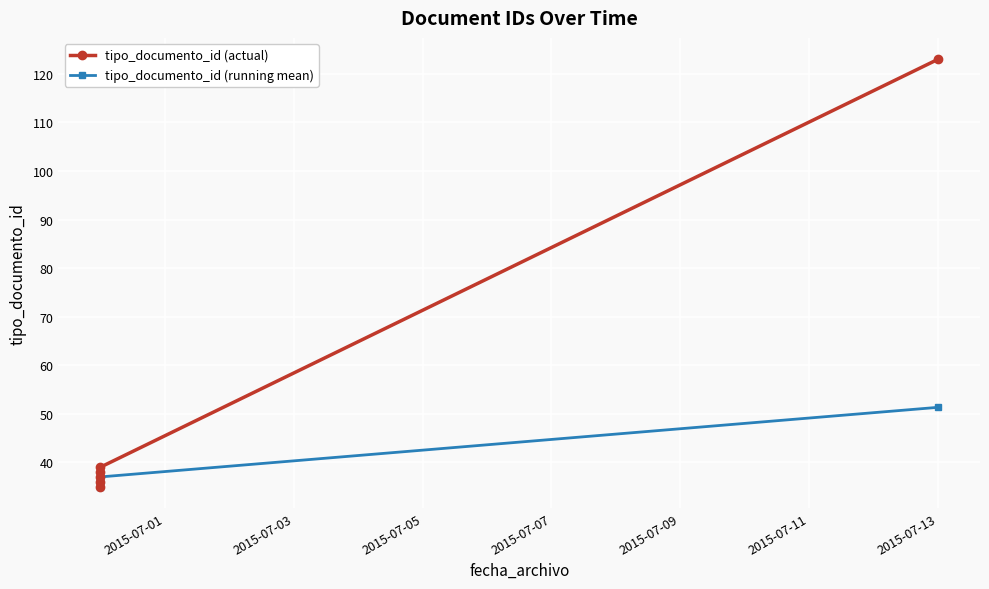

What is the difference between the maximum and minimum values in the tipo_documento_id (running mean) series?

16.3